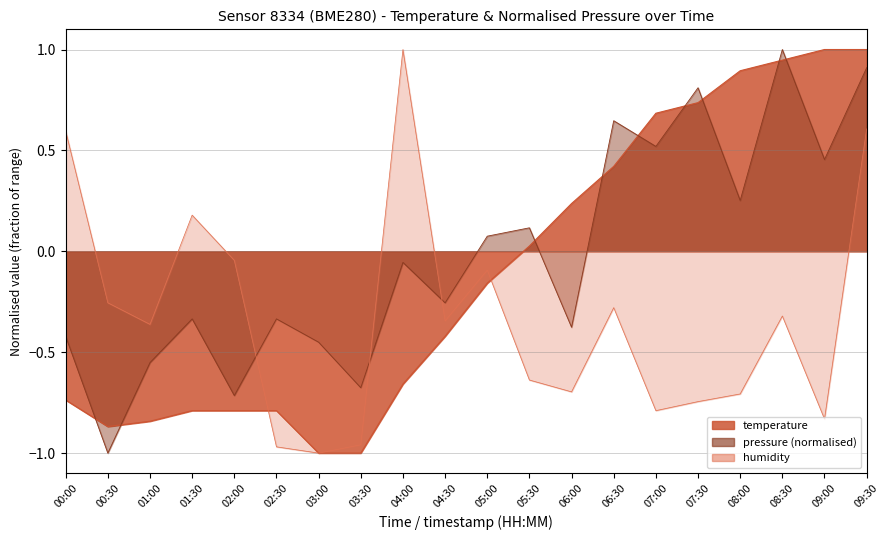

True or false: humidity and temperature intersect in this chart.

True